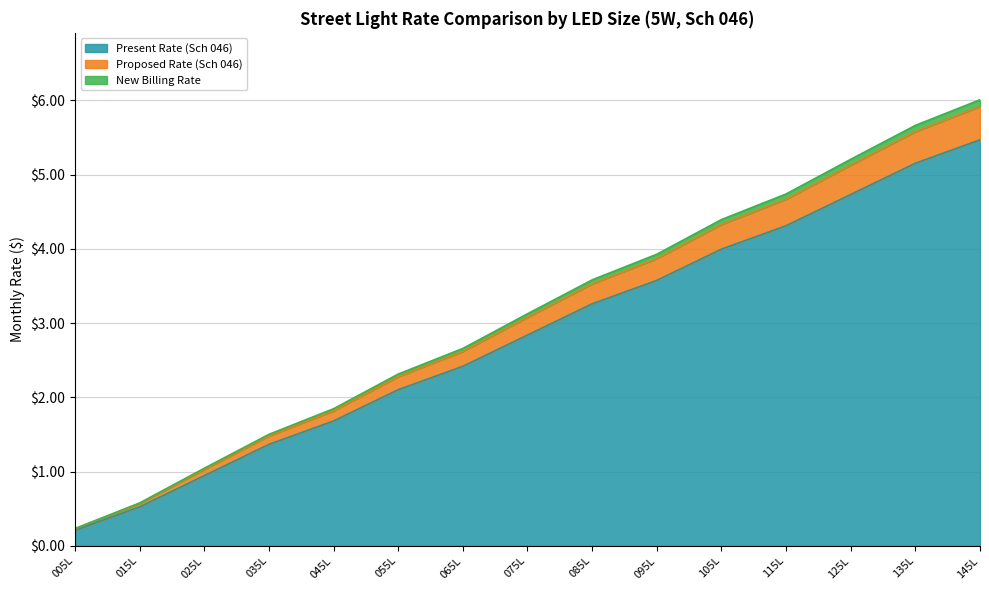

Which series has the largest total across all categories?

New Billing Rate